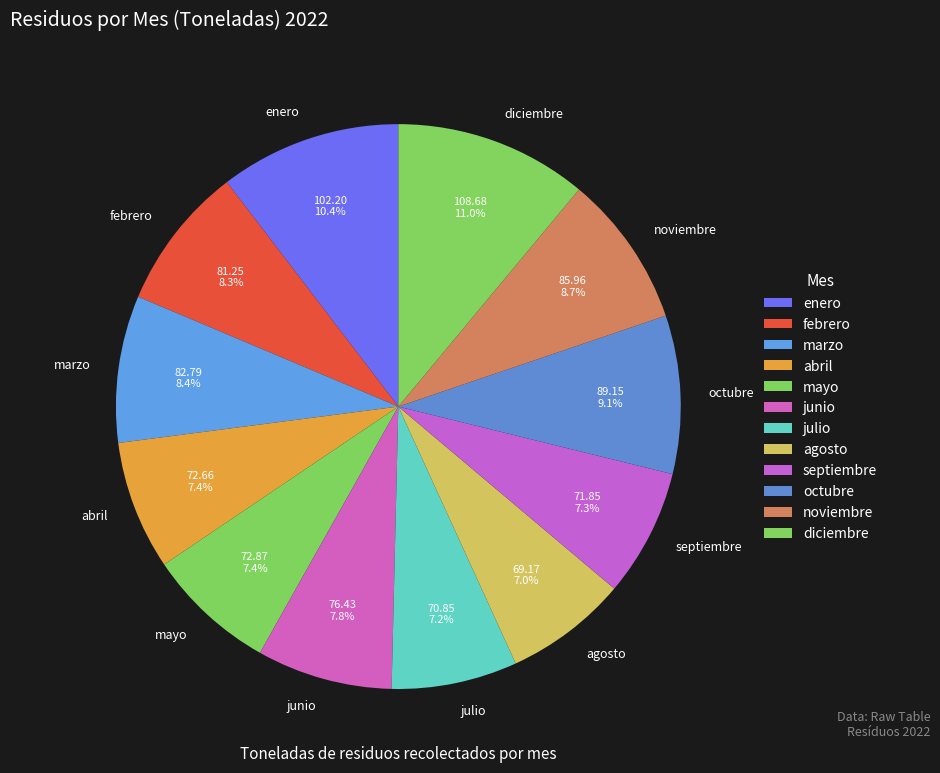

To the nearest percent, what percentage of the pie is septiembre?

7%